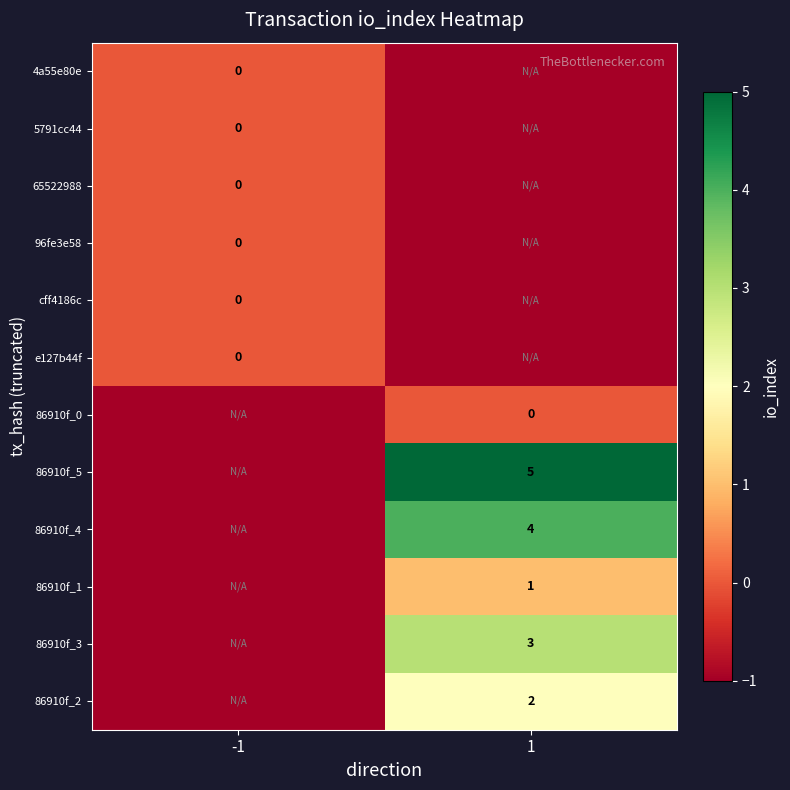

Which has a higher value, 1 or -1?

-1